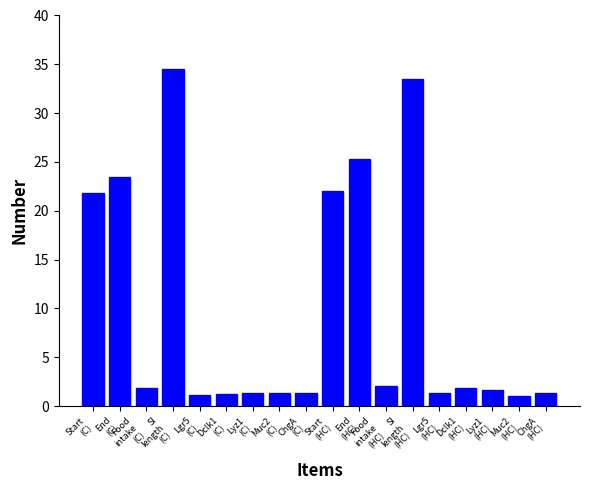

What is the value of the 3rd bar from the left?

1.8